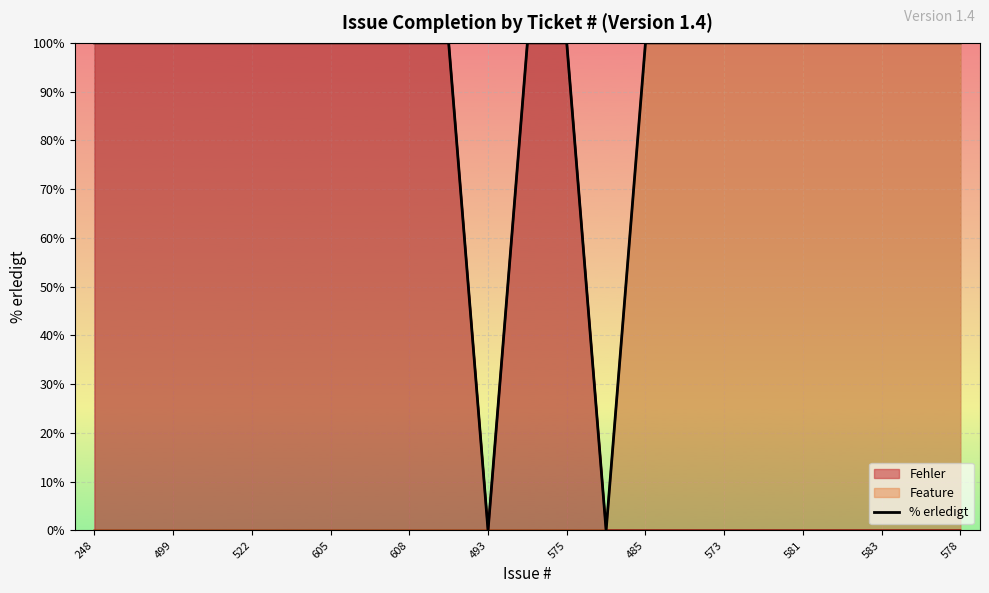

What is the maximum value for Fehler?

100